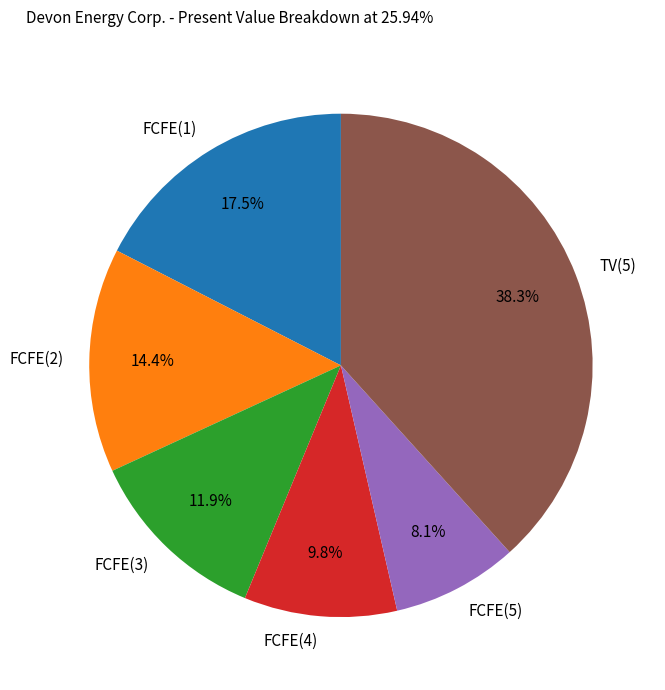

Which has a higher value, FCFE(4) or FCFE(5)?

FCFE(4)